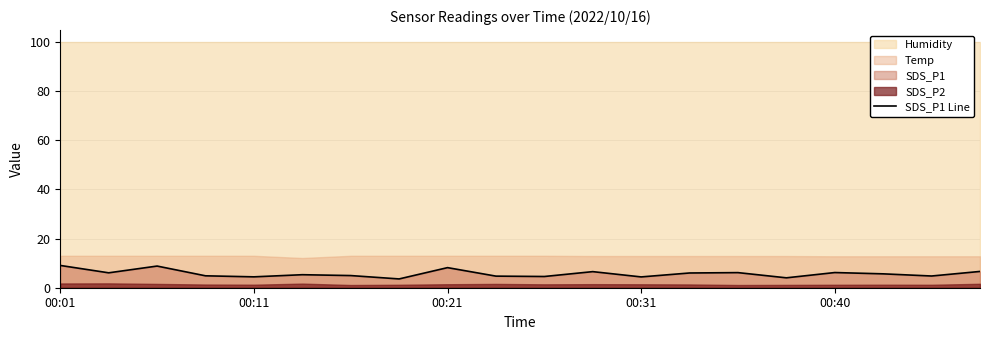

What is the highest value of the SDS_P1 Line series?

9.1